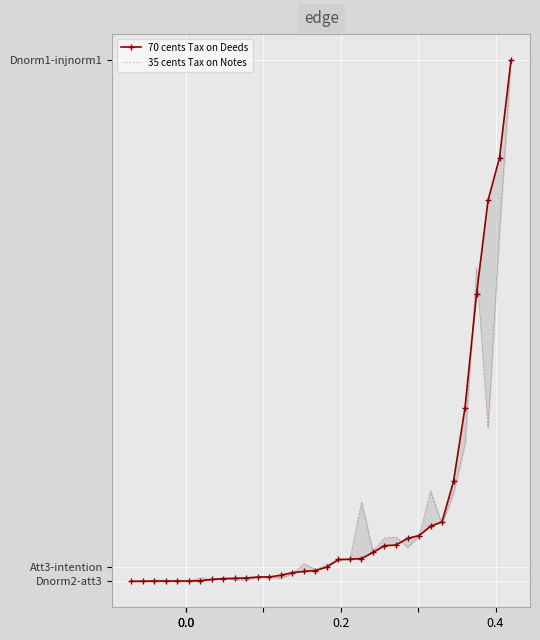

What is the lowest value of the 35 cents Tax on Notes series?

-0.1